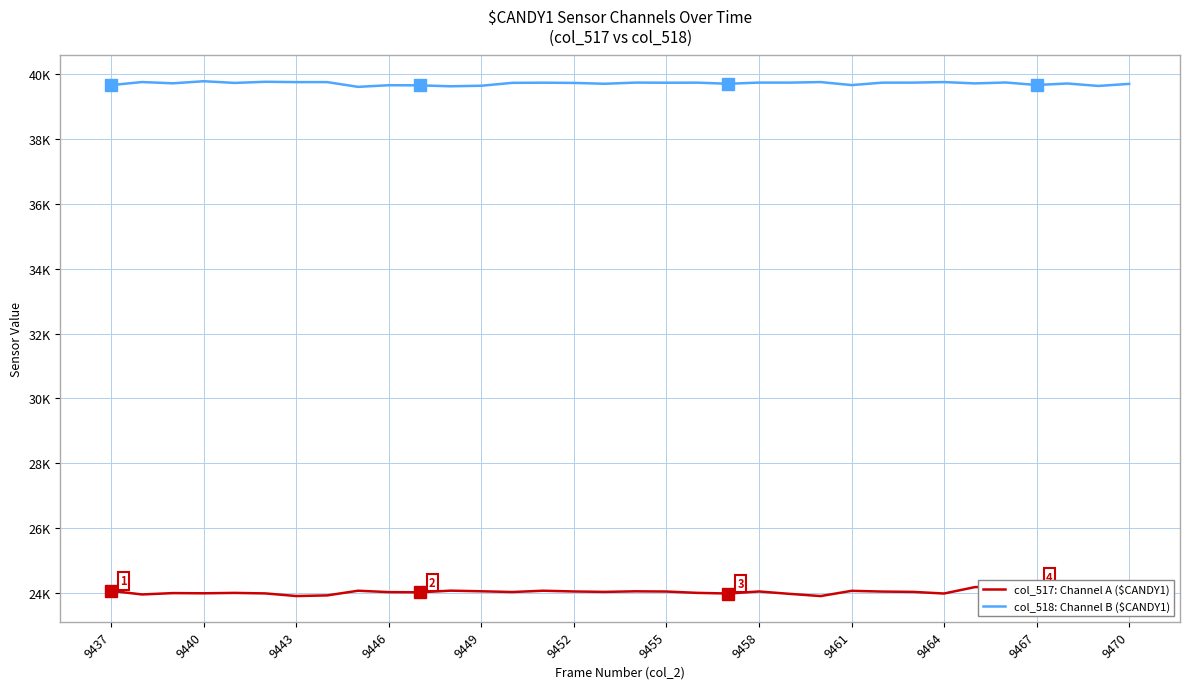

In col_518 (channel B), how many points are higher than both neighbors (excluding endpoints)?

12